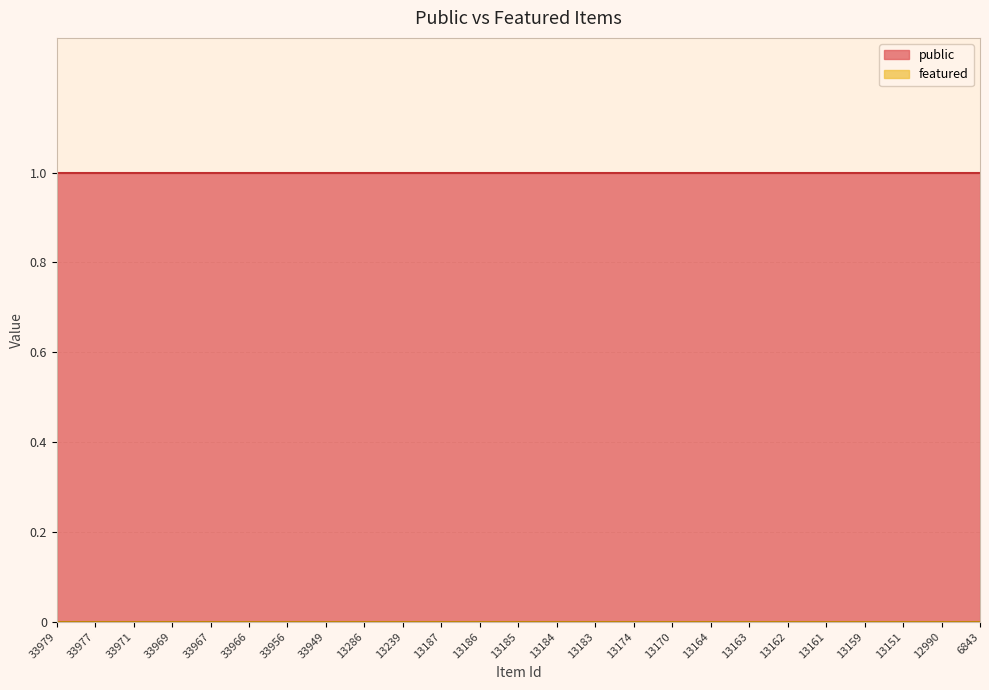

Between 13163 and 33956, which is larger?

13163